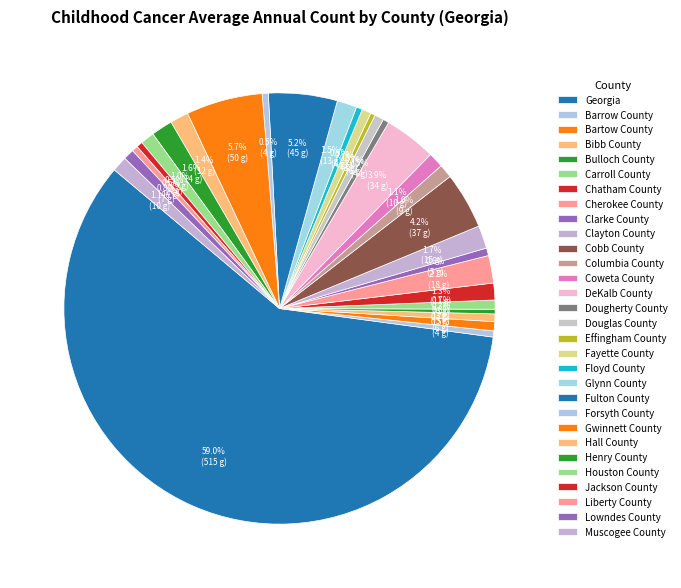

How many segments does this pie chart have?

30